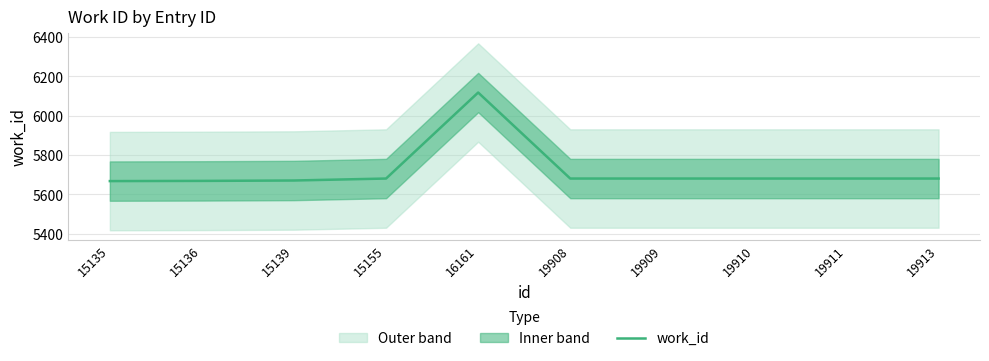

Reading left to right, transcribe all the data shown in this chart.

15135=5668	15136=5669	15139=5671	15155=5681	16161=6118	19908=5681	19909=5681	19910=5681	19911=5681	19913=5681